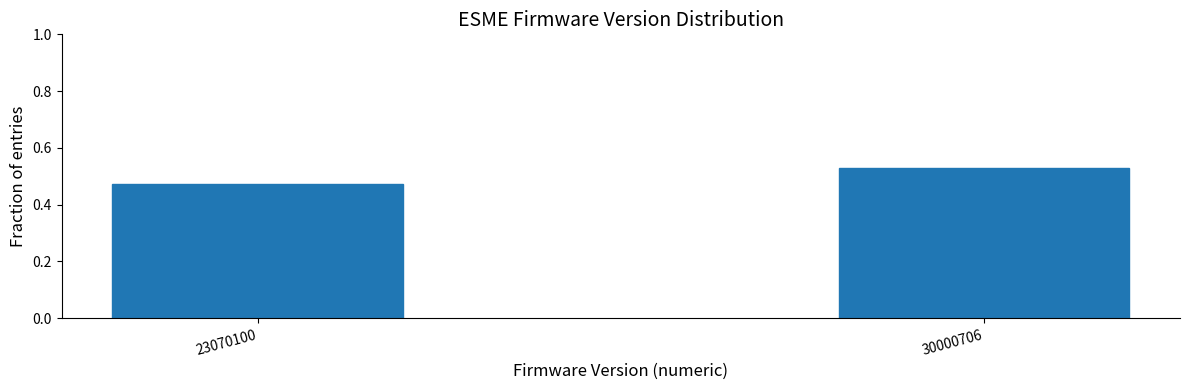

What is the sum of the values at 30000706 and 23070100?

1.0